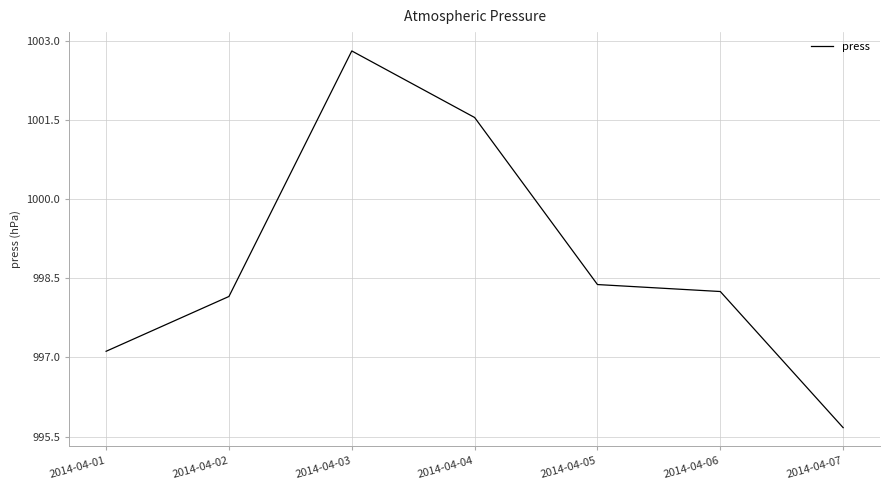

True or false: there are more than 0 points higher than both neighbors.

True